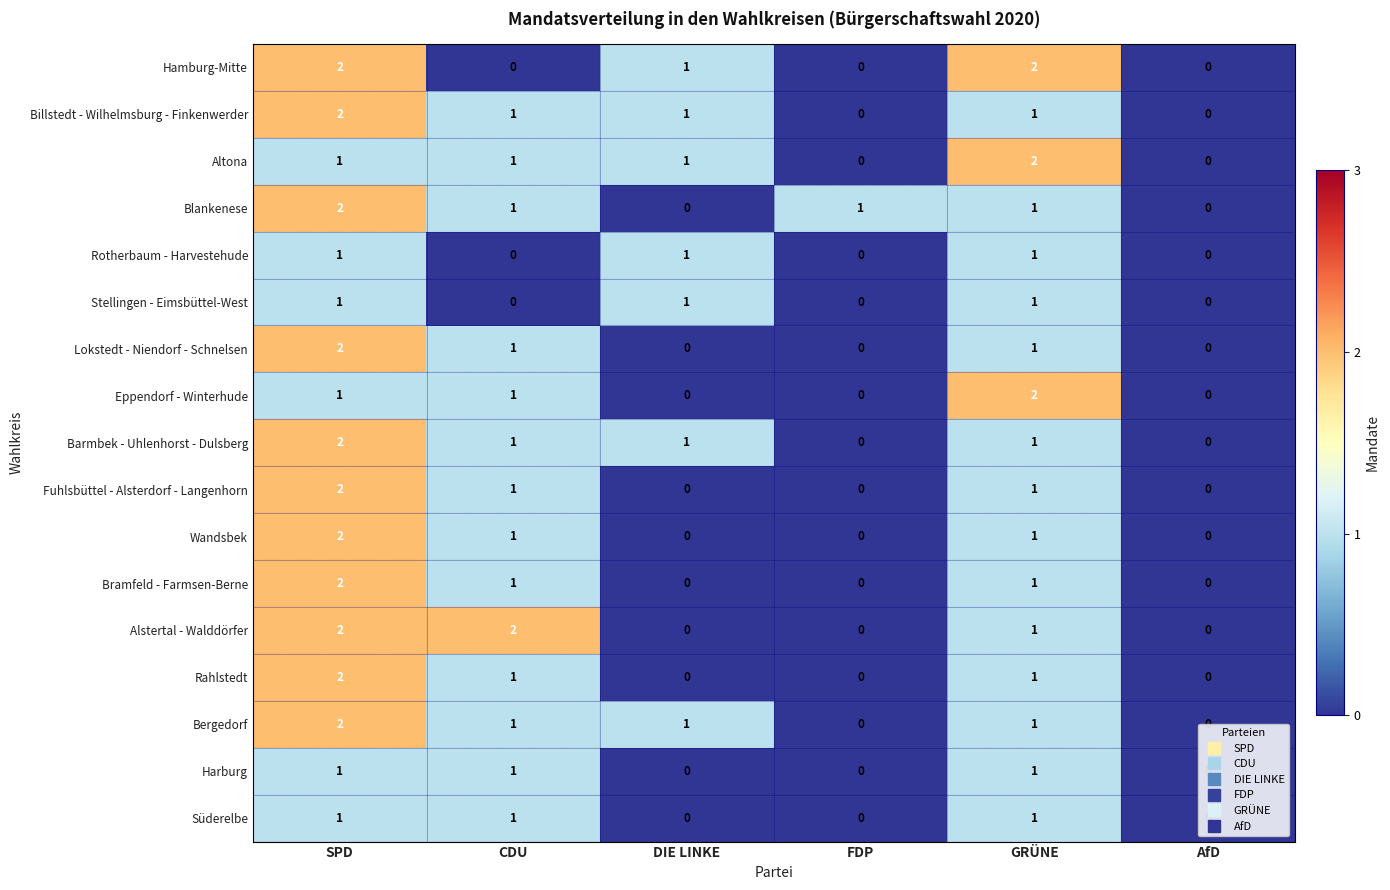

At which category is the sum across all series the highest?

SPD